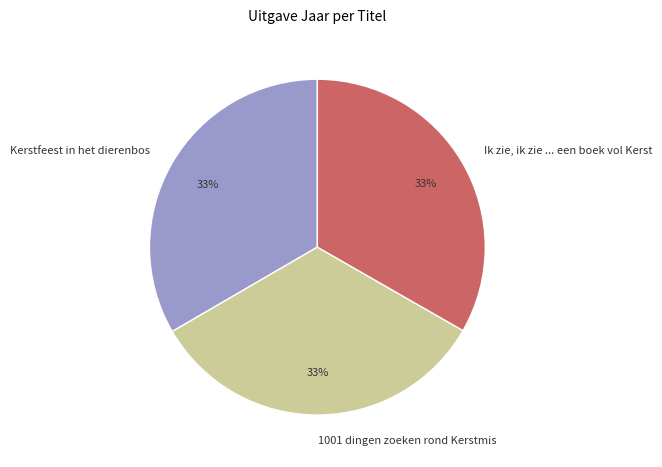

What is the ratio of the value at Kerstfeest in het dierenbos to the value at 1001 dingen zoeken rond Kerstmis?

1.0